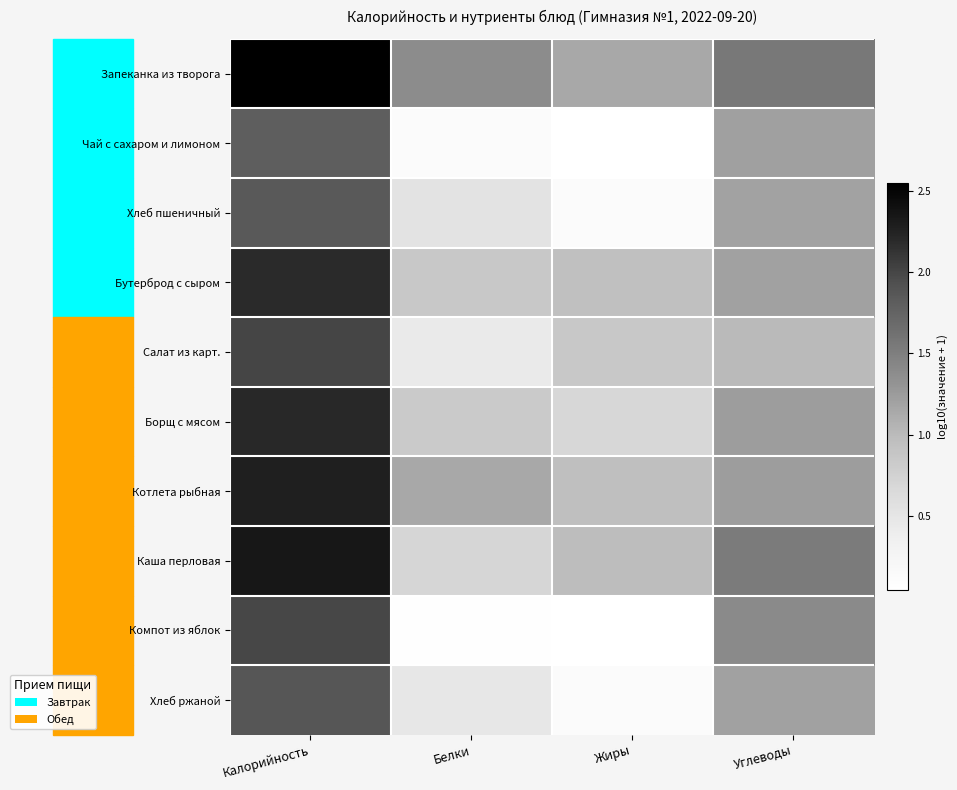

What is the total value across all series at Белки?

6.5